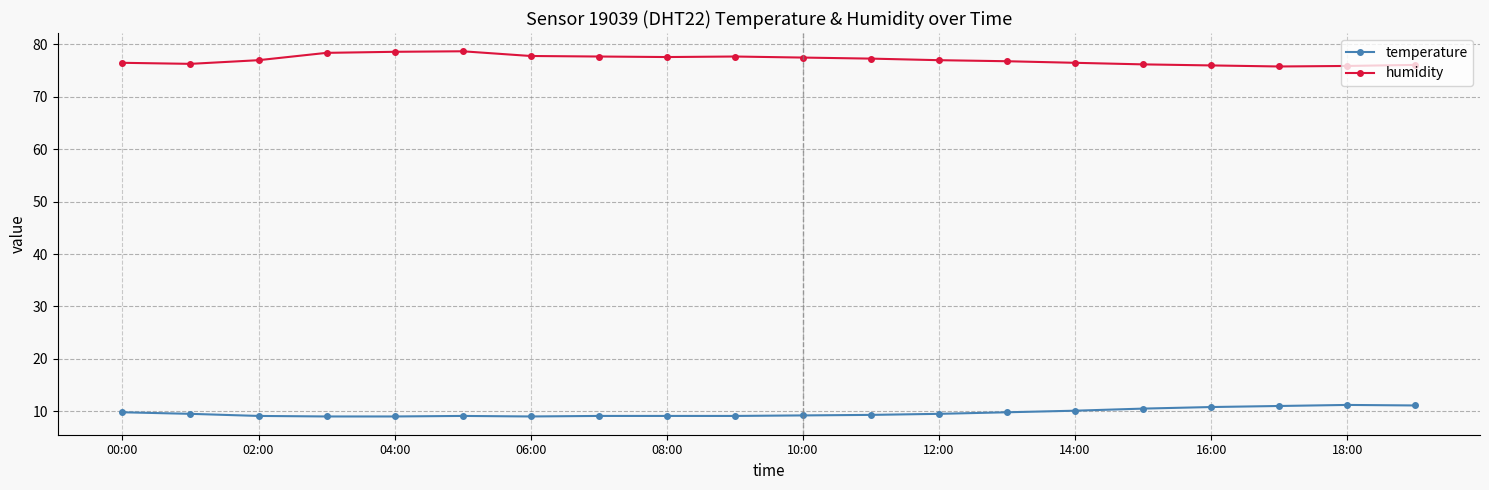

How many lines are shown in the chart?

2